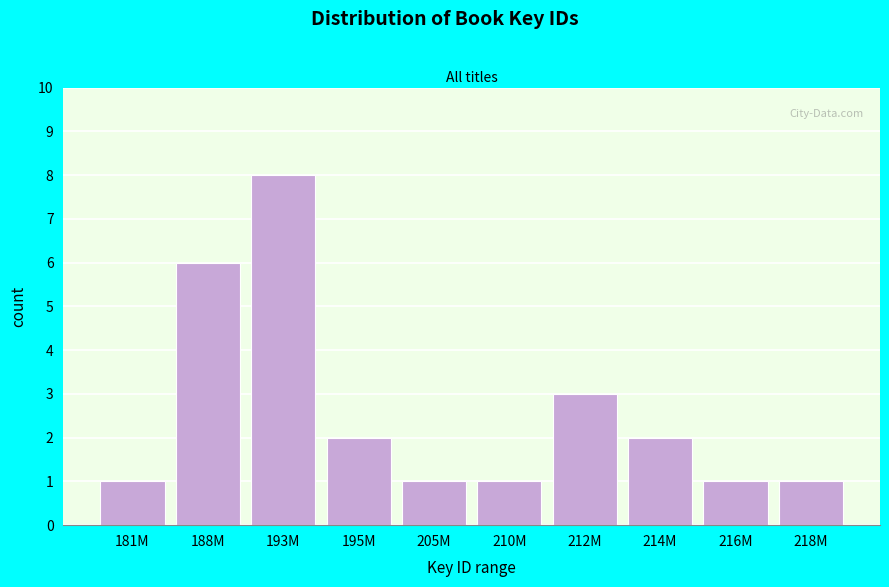

Reading left to right, extract all data points from this chart.

181M=1	188M=6	193M=8	195M=2	205M=1	210M=1	212M=3	214M=2	216M=1	218M=1